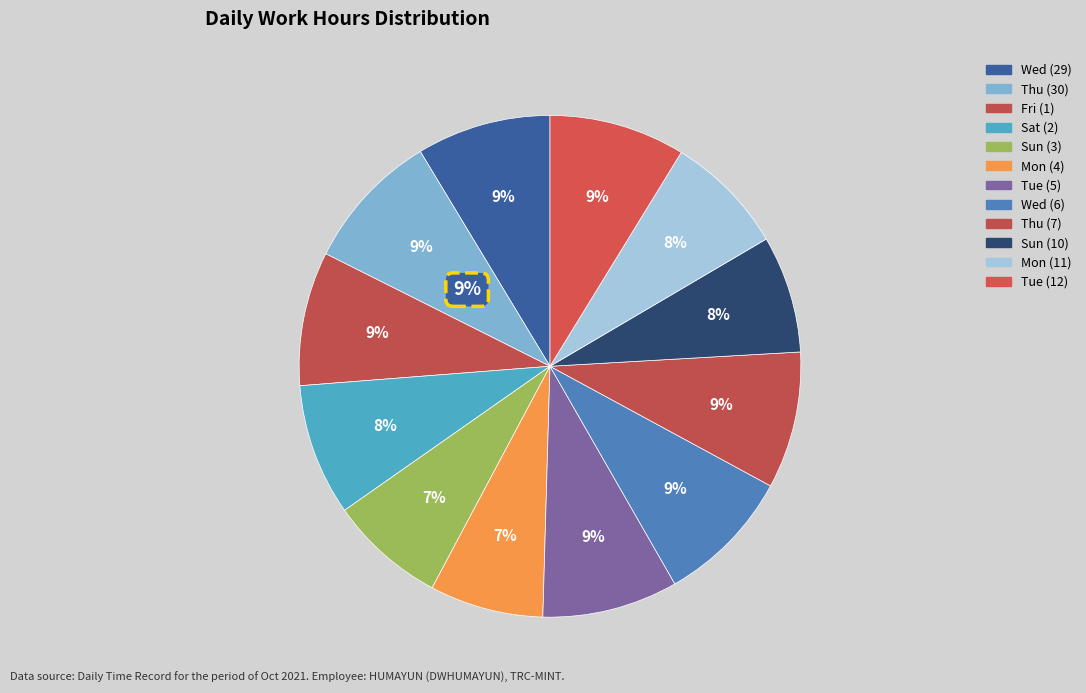

The Sun (3) slice represents 7% of the pie. True or false?

True